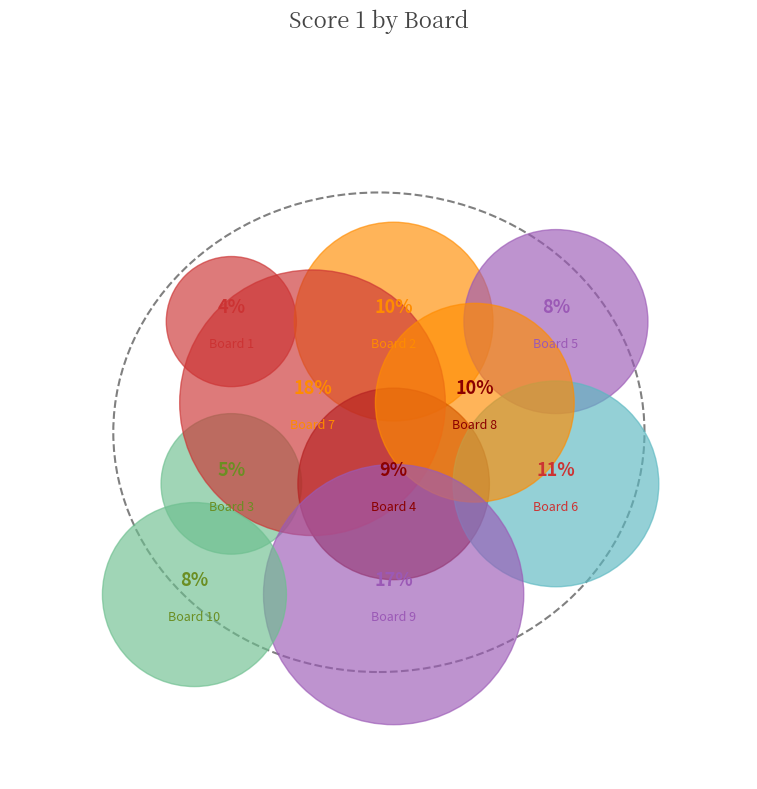

How much of the chart is everything except 3?

95.1%